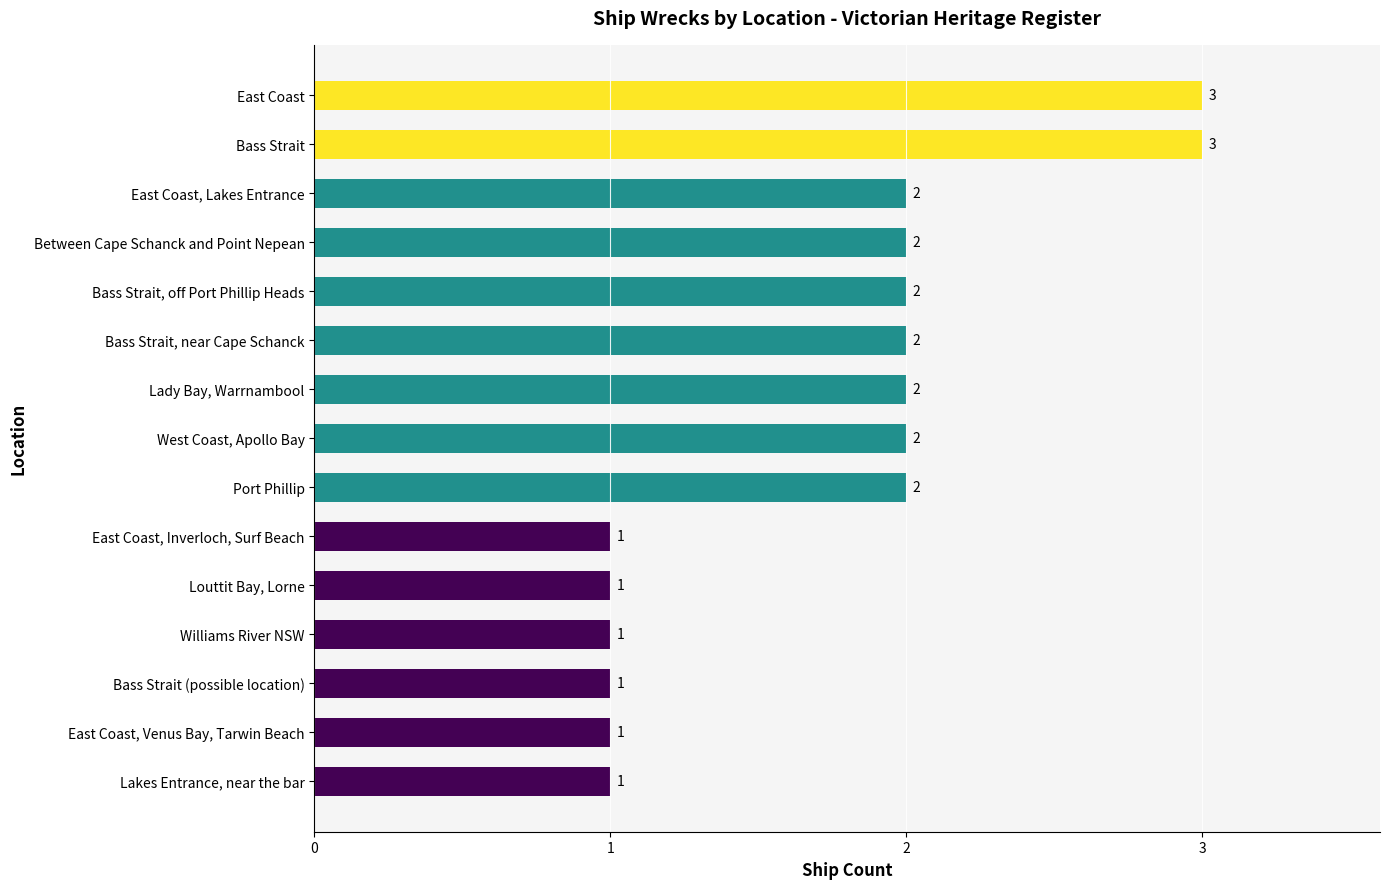

What is the minimum value shown in the chart?

1